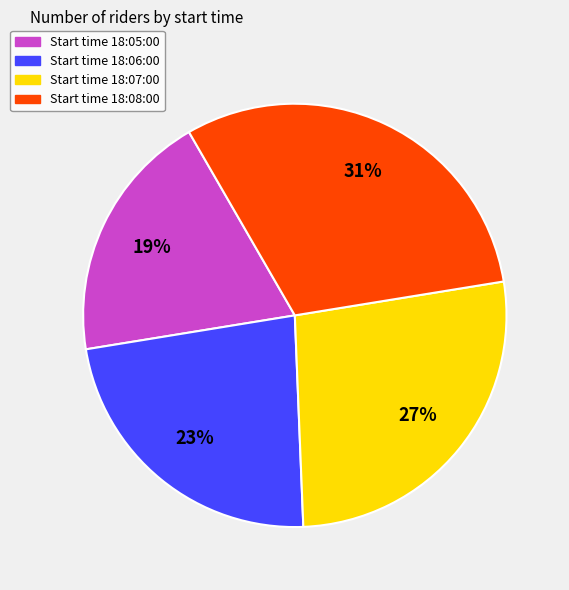

Rank the categories by value from lowest to highest.

Start time 18:05:00, Start time 18:06:00, Start time 18:07:00, Start time 18:08:00